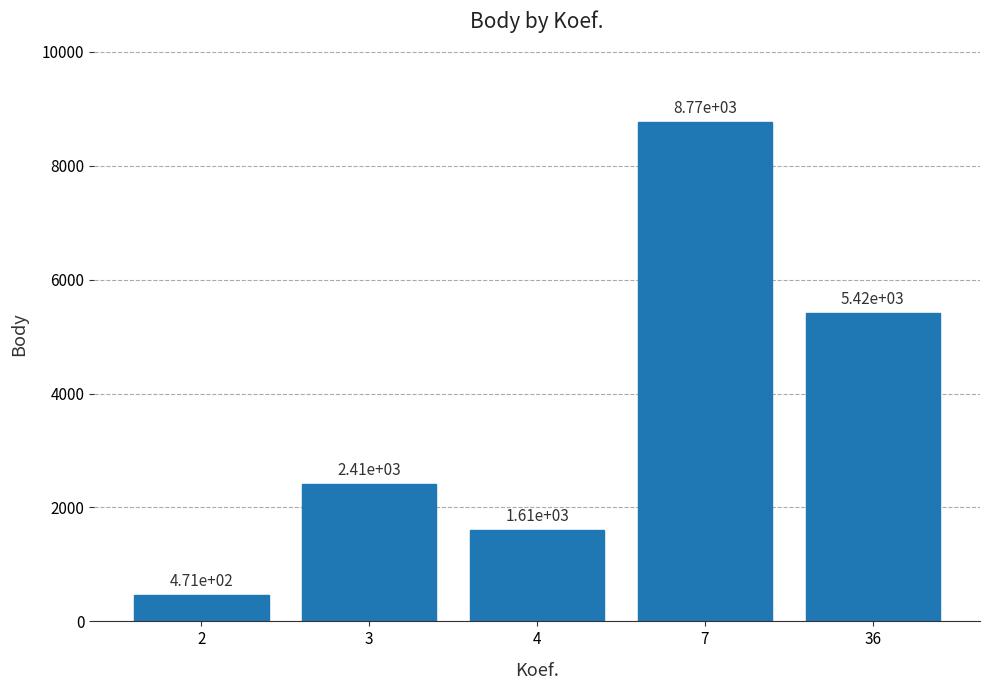

Reading left to right, what are all the values shown in this chart?

471	2412	1608	8766	5417